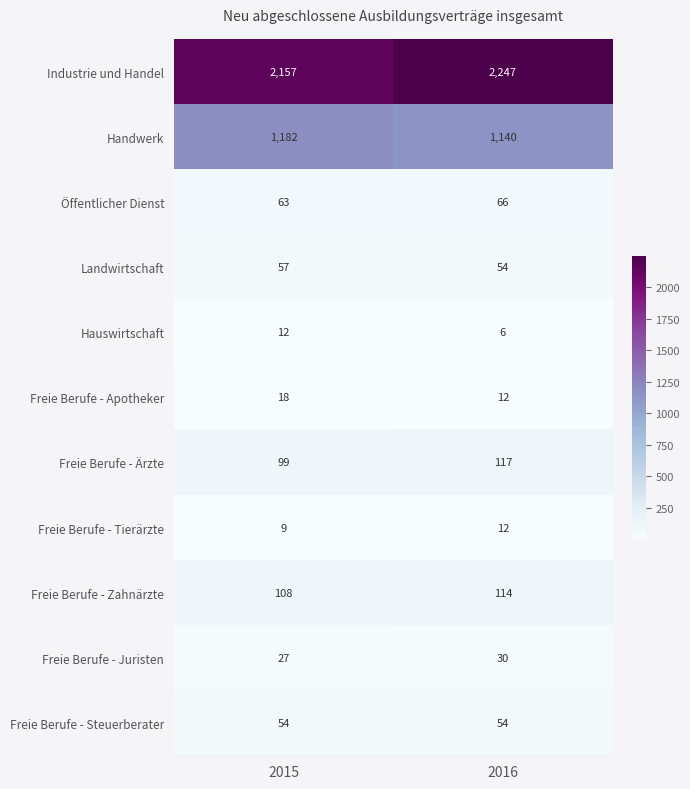

Rank the categories by Öffentlicher Dienst value from highest to lowest.

2016, 2015